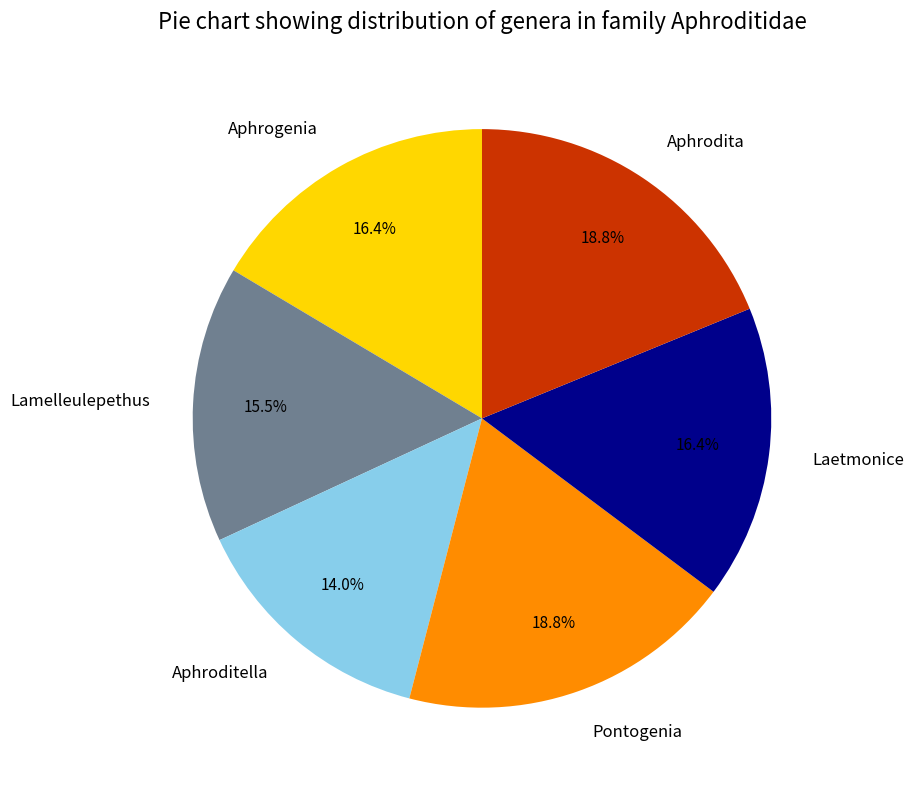

Is Pontogenia the majority of the pie?

No